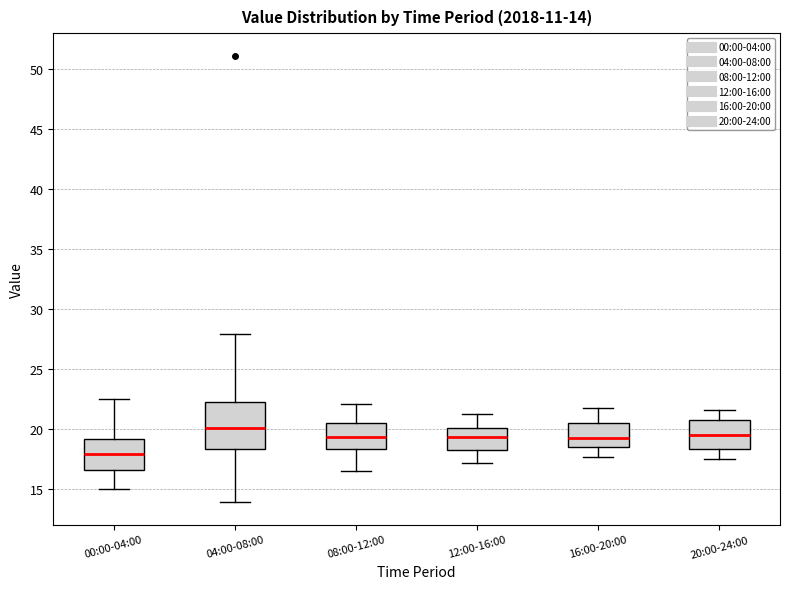

Which box is the tallest, from its lower edge to its upper edge?

04:00-08:00